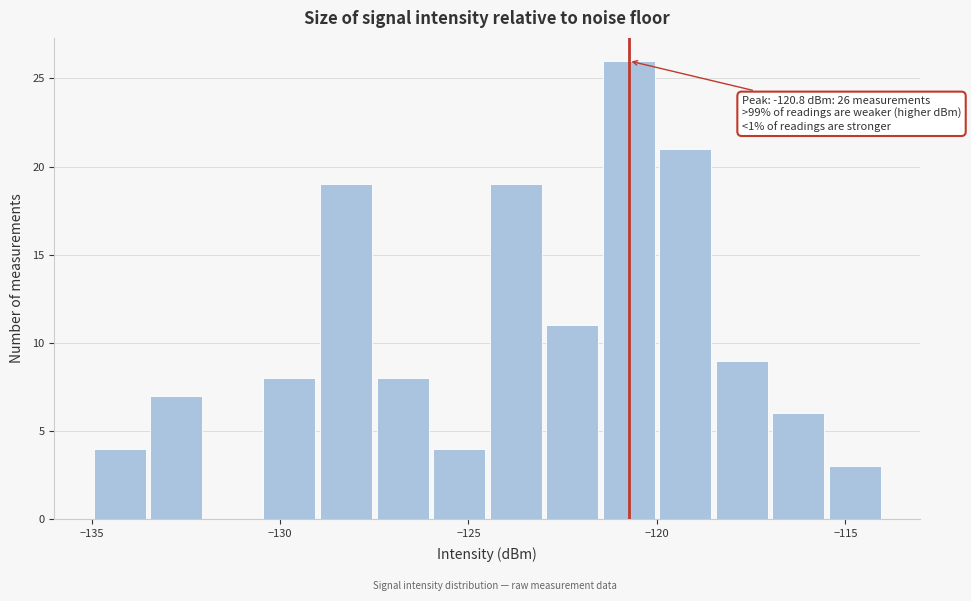

Read against the x-axis, roughly where is the centre of the tallest bar?

-120.5